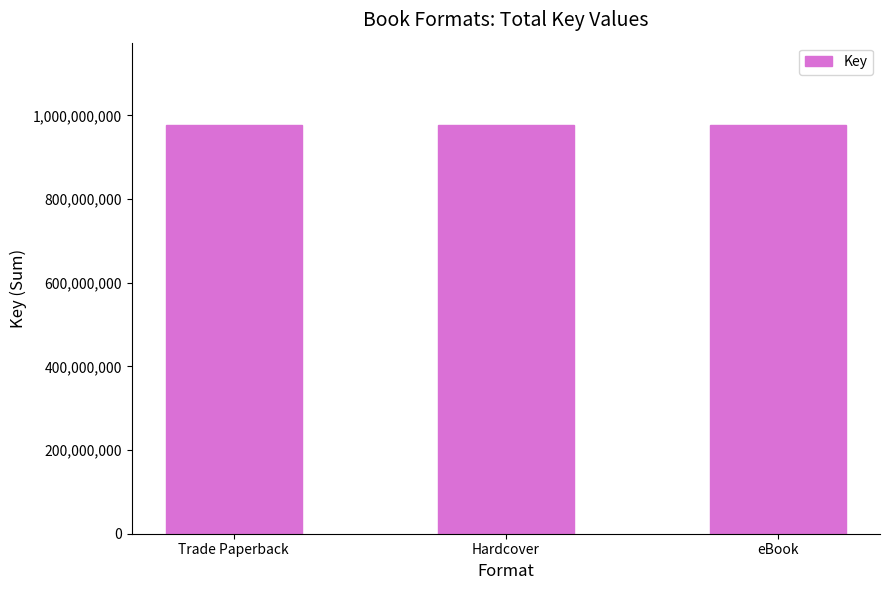

Which has a higher value, Trade Paperback or eBook?

eBook